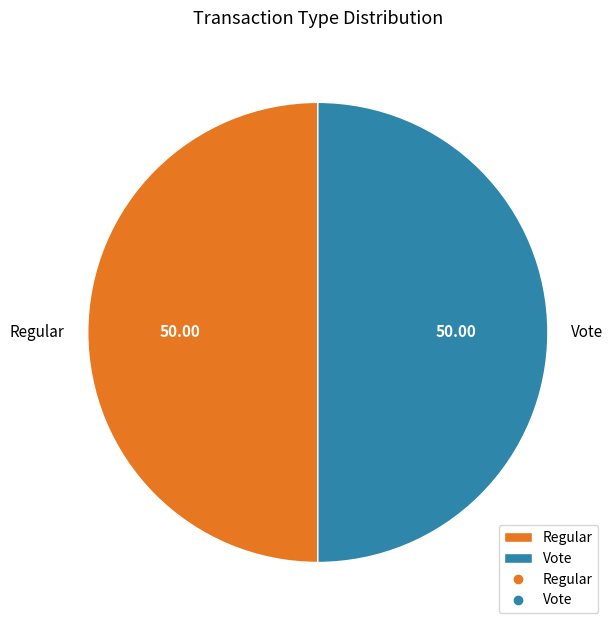

Is the sum of Vote and Regular greater than half?

Yes